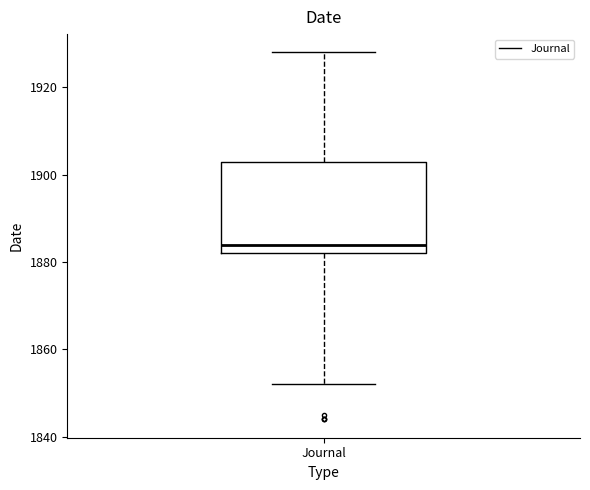

Where is the lower edge of the box for Journal on the y-axis? The values are not printed on the chart, so give them approximately, as read against the axis.

1882